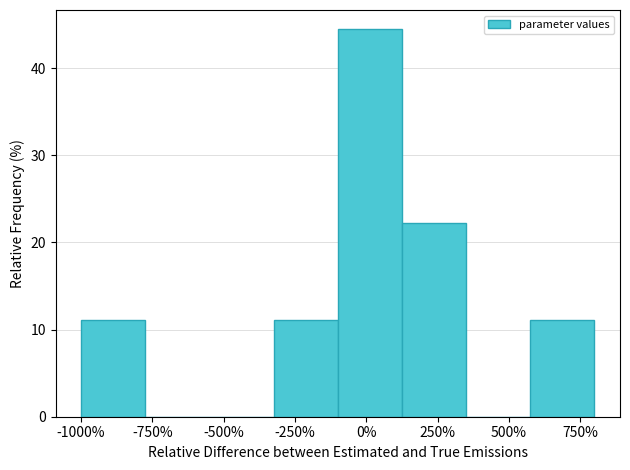

Over which range of the x-axis is the bar tallest?

-100 to 100